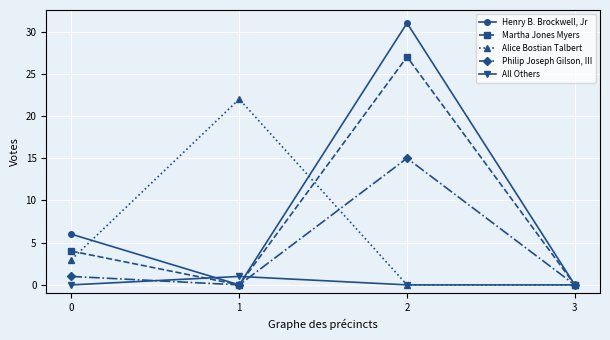

What is the value of the Alice Bostian Talbert point at the 1st from the left?

3